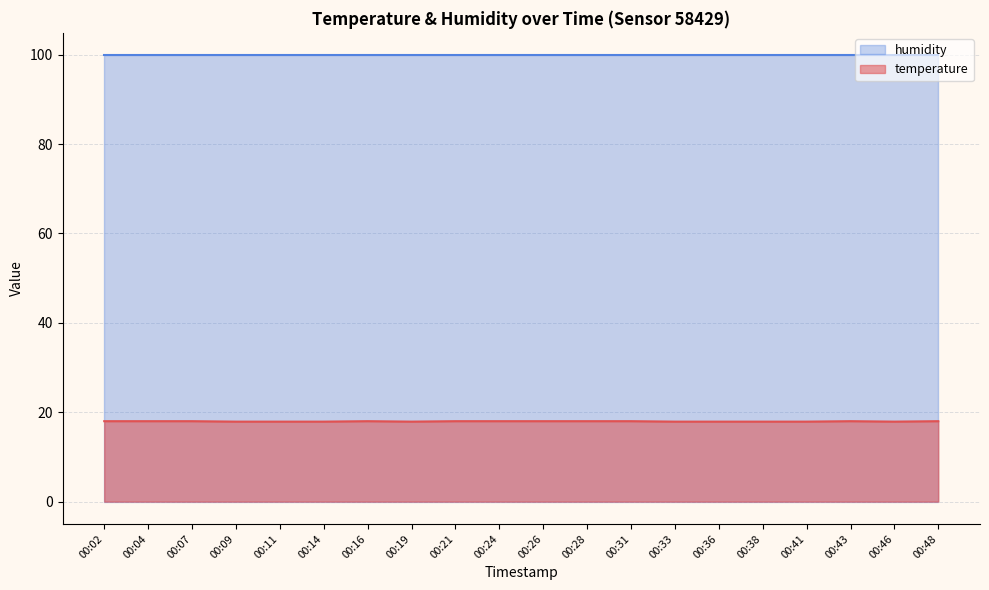

At which category does the data reach its first local valley?

00:19